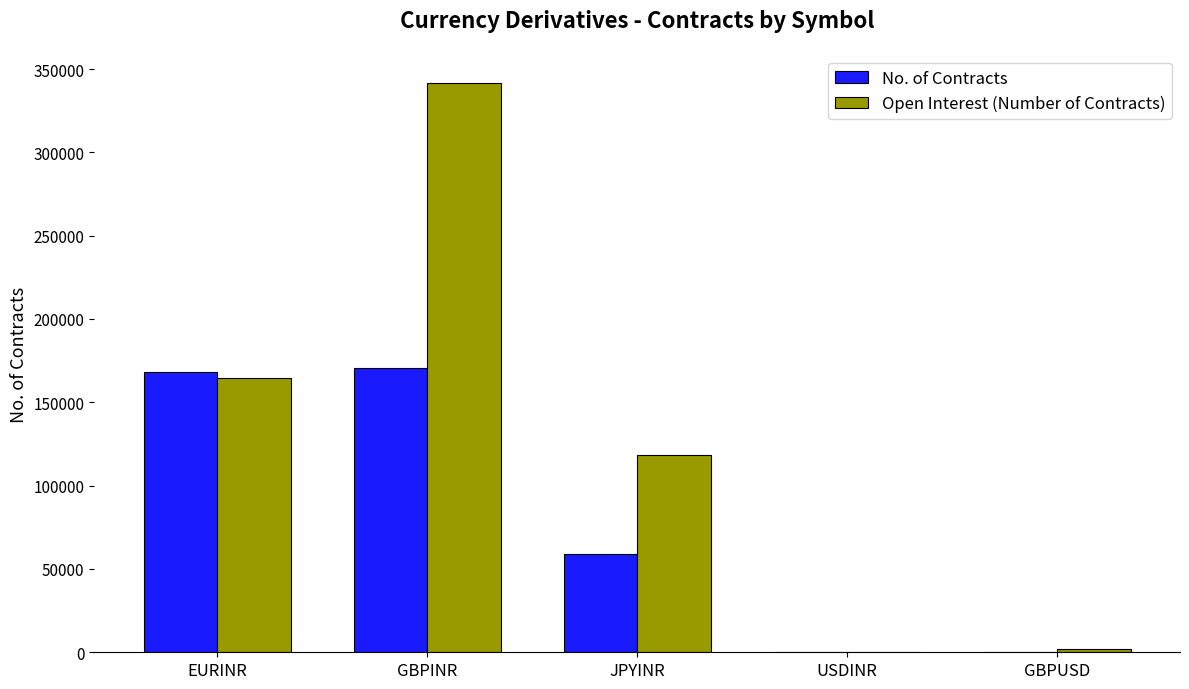

Which category has the highest value across all series?

GBPINR